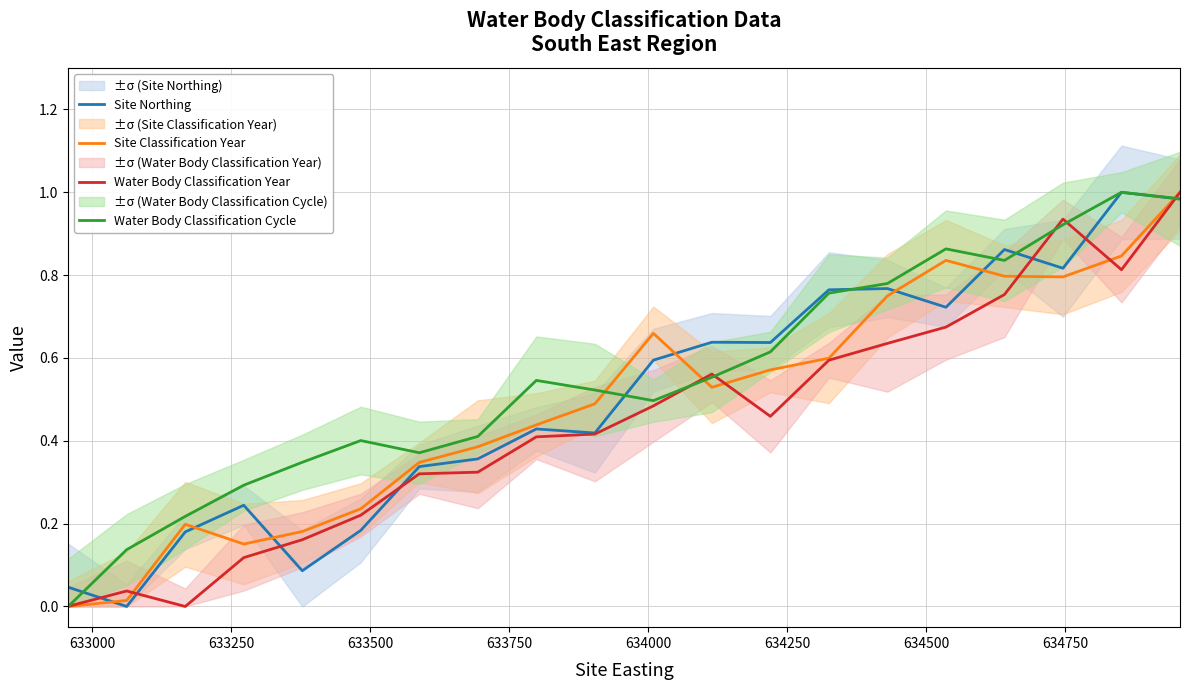

What is the difference between the maximum and minimum values in the Water Body Classification Year series?

1.0